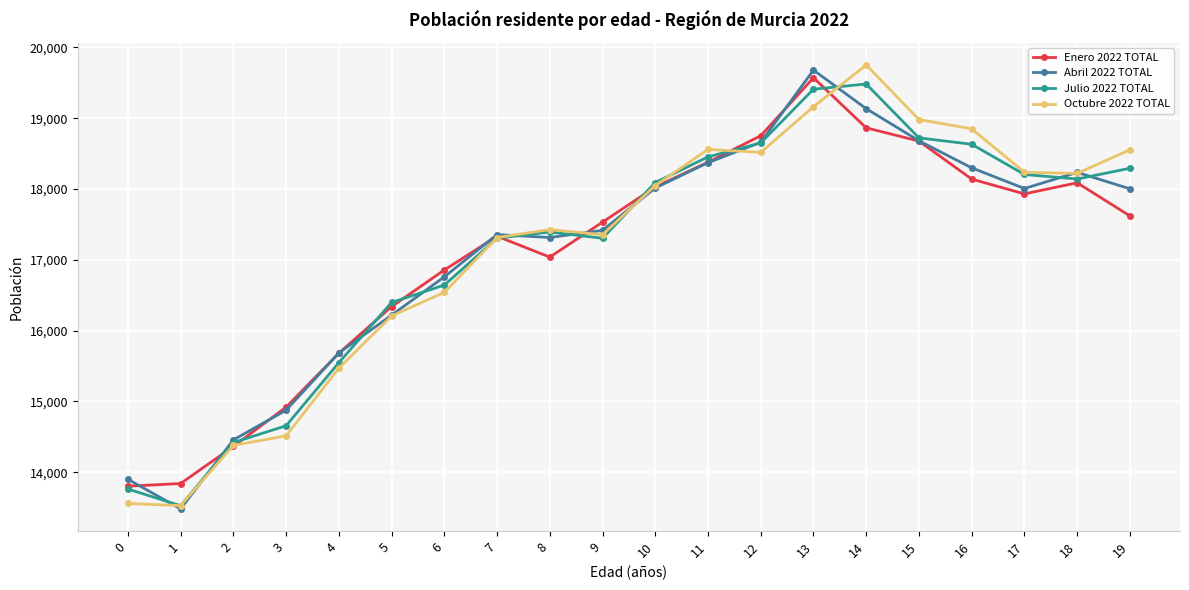

How many lines are shown in the chart?

4